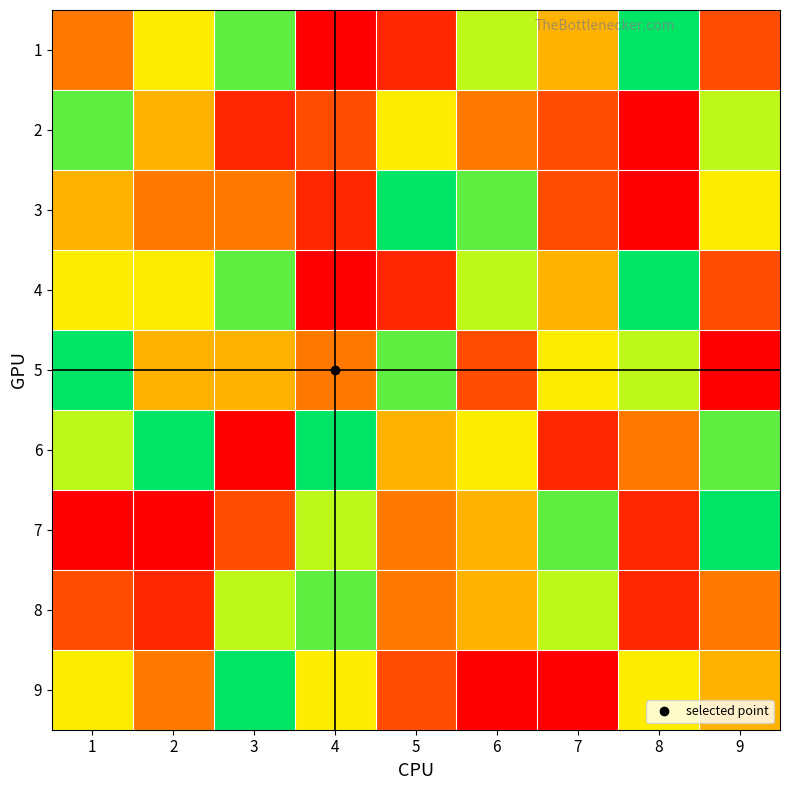

What is the total value across all series at 5?

43